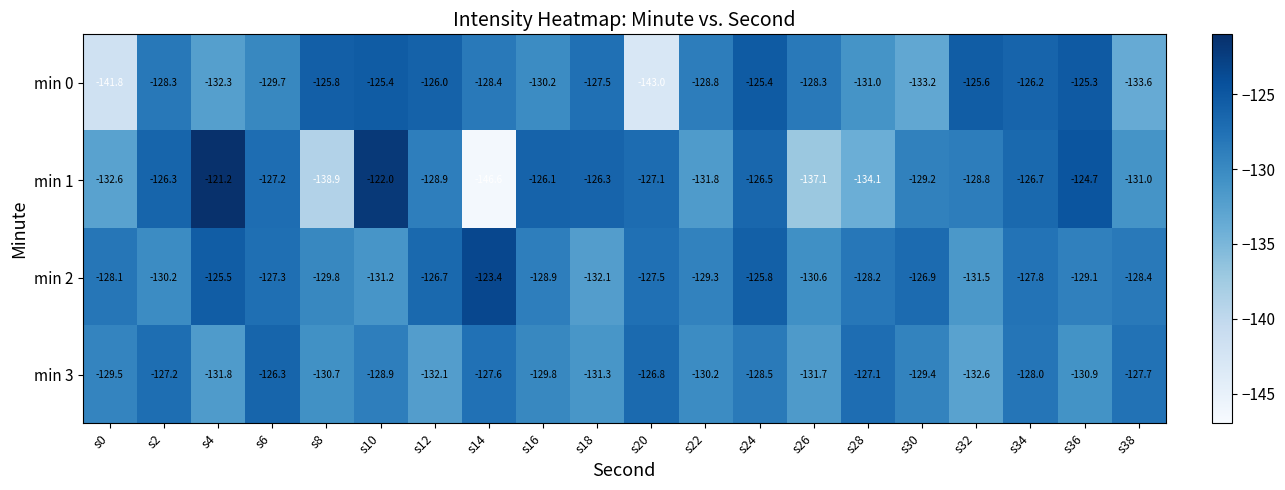

Which series has the largest range (max minus min)?

min 1